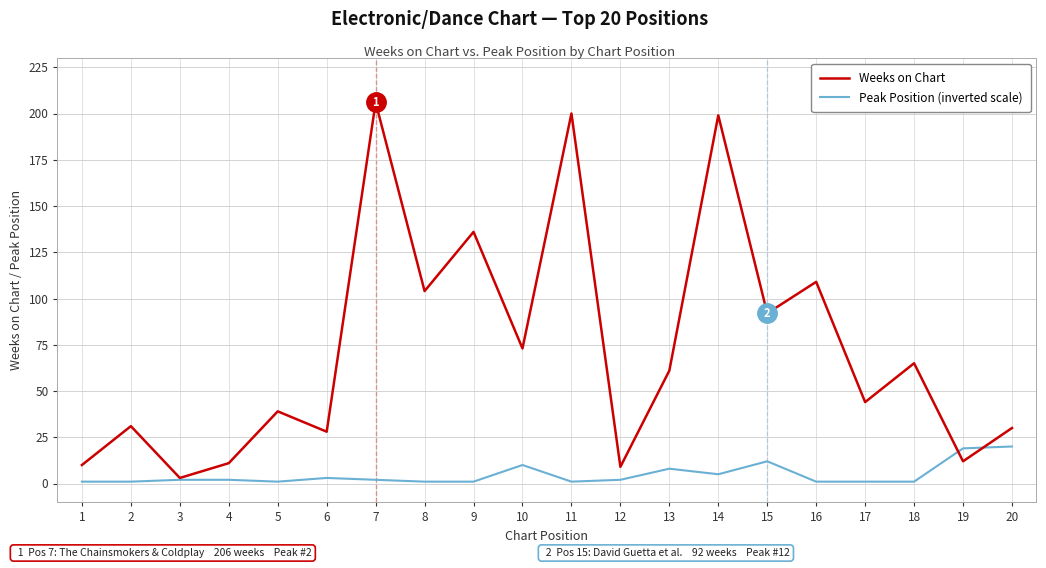

What is the highest value of the Weeks on Chart series?

206